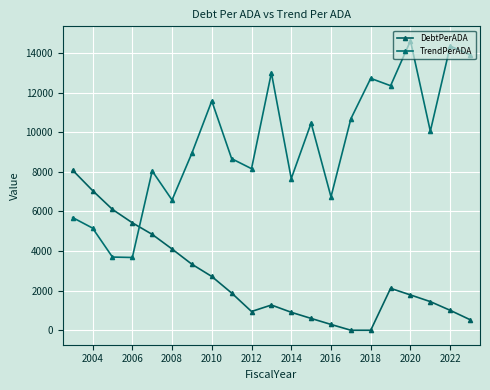

Rank the series by their average value, from highest to lowest.

TrendPerADA, DebtPerADA